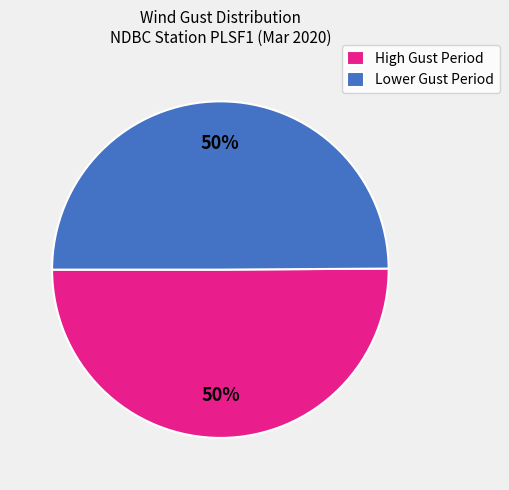

Do High Gust Period and Lower Gust Period together represent more than half of the pie?

Yes